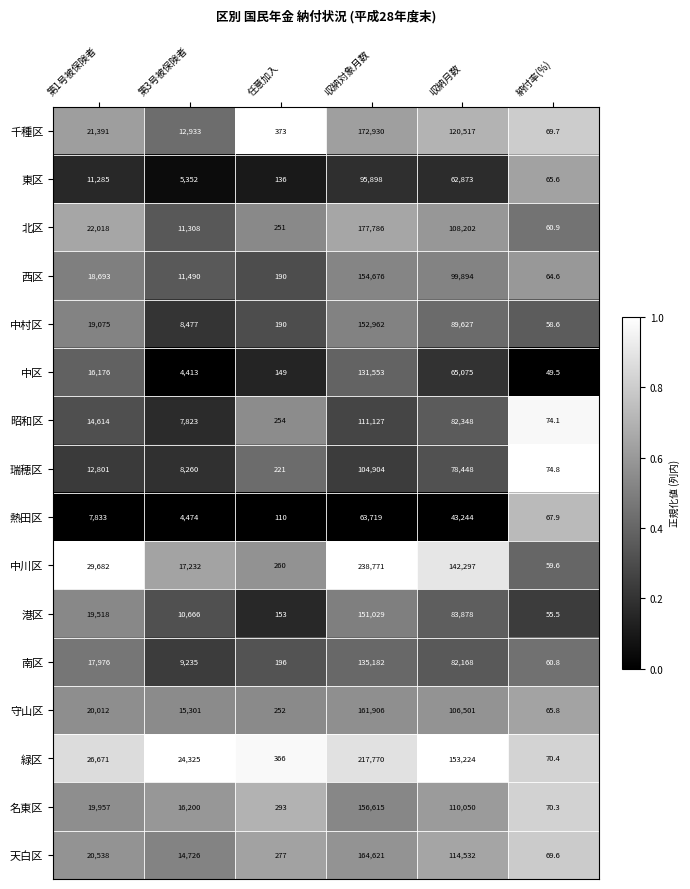

Rank the series at 第3号被保険者 from lowest to highest value.

中区, 熱田区, 東区, 昭和区, 瑞穂区, 中村区, 南区, 港区, 北区, 西区, 千種区, 天白区, 守山区, 名東区, 中川区, 緑区